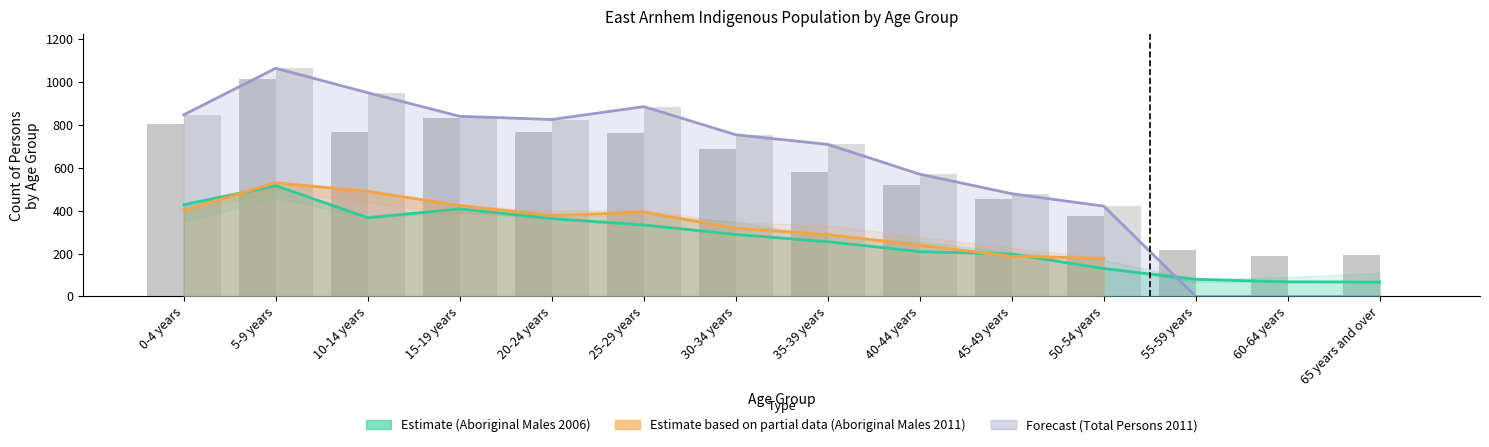

List the labels in order of Total Persons 2006 value, smallest first.

60-64 years, 65 years and over, 55-59 years, 50-54 years, 45-49 years, 40-44 years, 35-39 years, 30-34 years, 25-29 years, 10-14 years, 20-24 years, 0-4 years, 15-19 years, 5-9 years